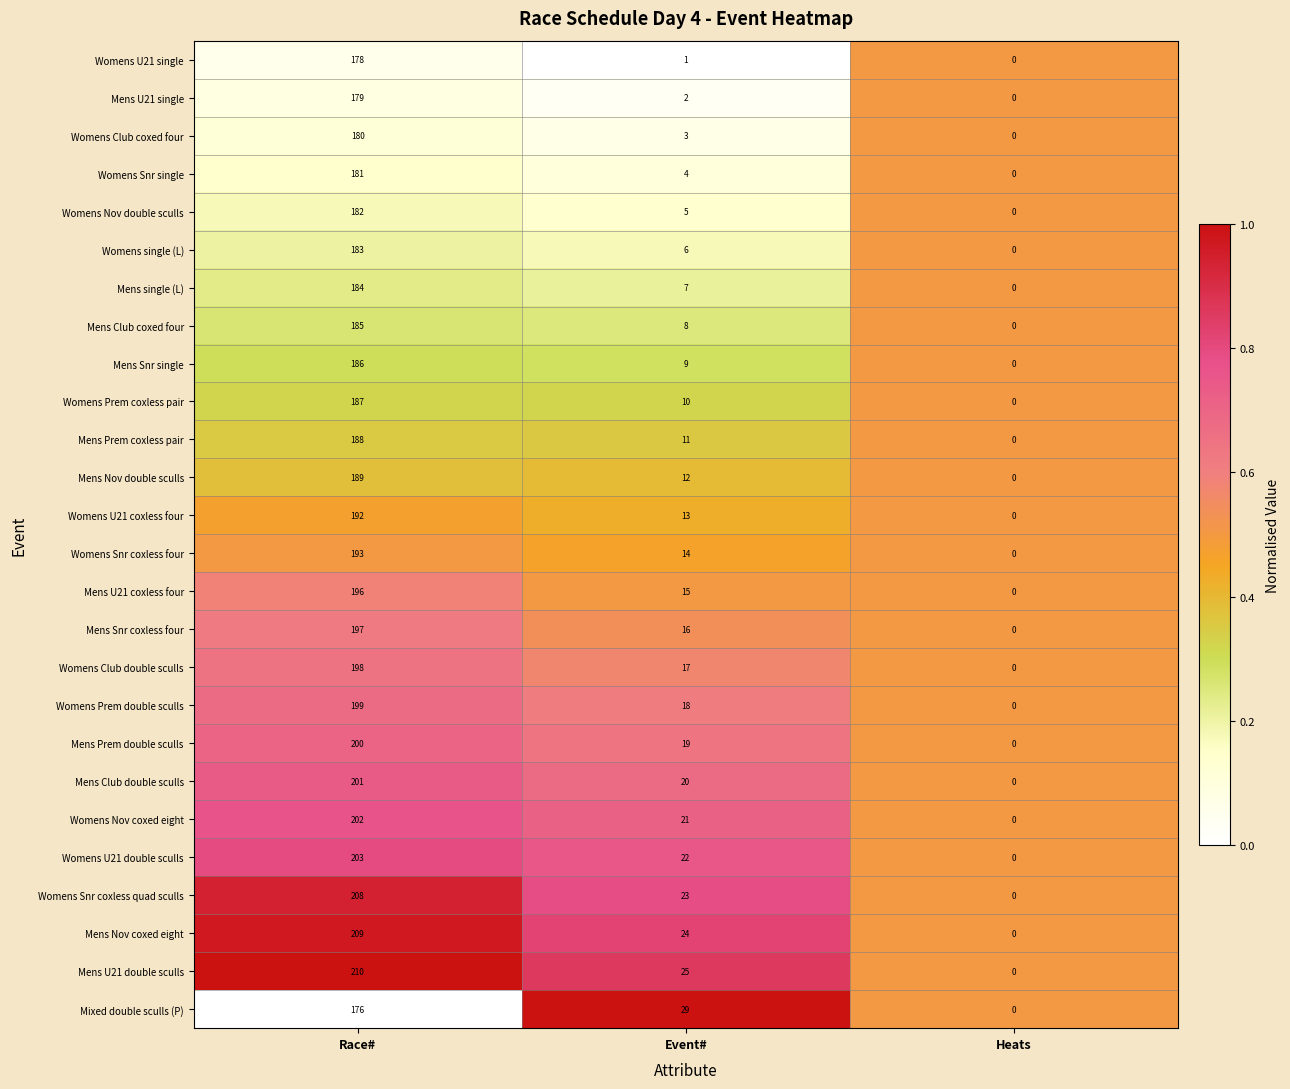

The value of Mens Prem double sculls at Race# is 331. True or false?

False